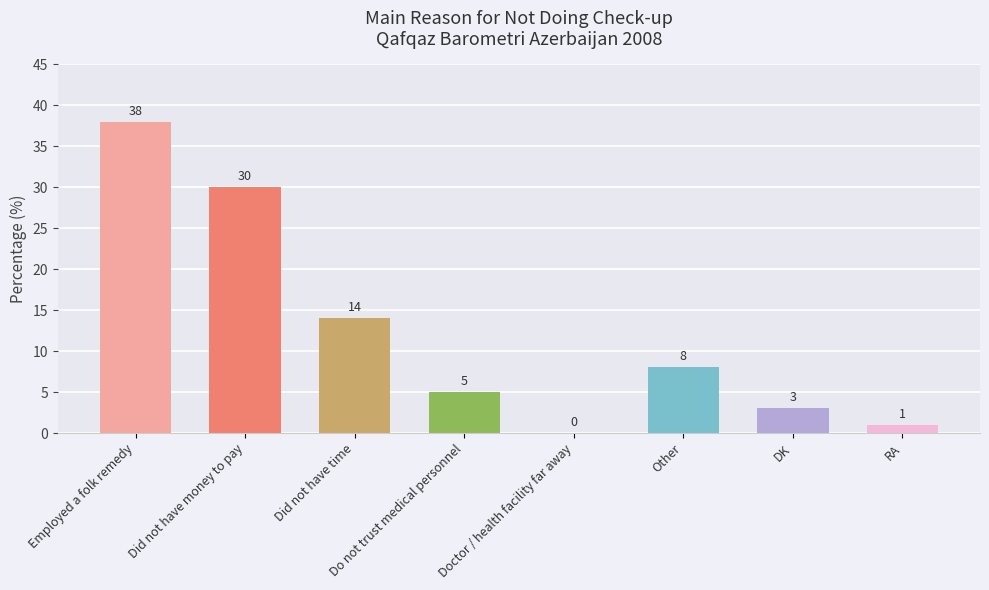

At which label is the value closest to 19?

Did not have time